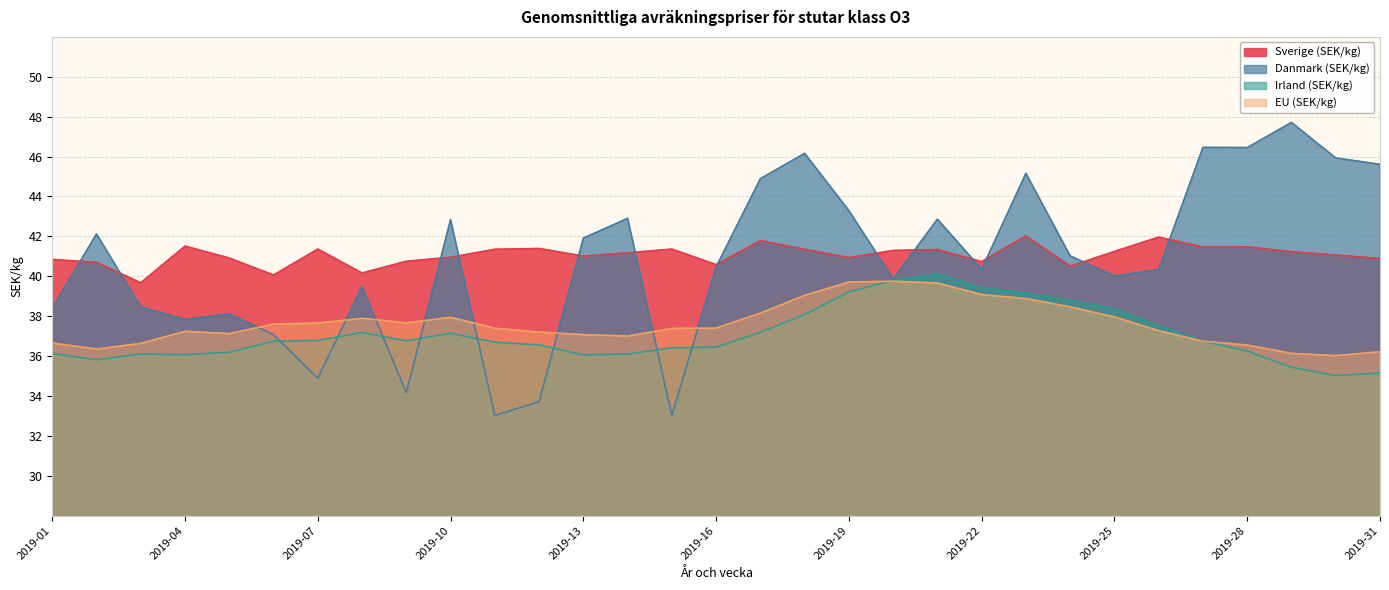

Between which two adjacent categories do EU (SEK/kg) and Irland (SEK/kg) first intersect?

2019-19 and 2019-20